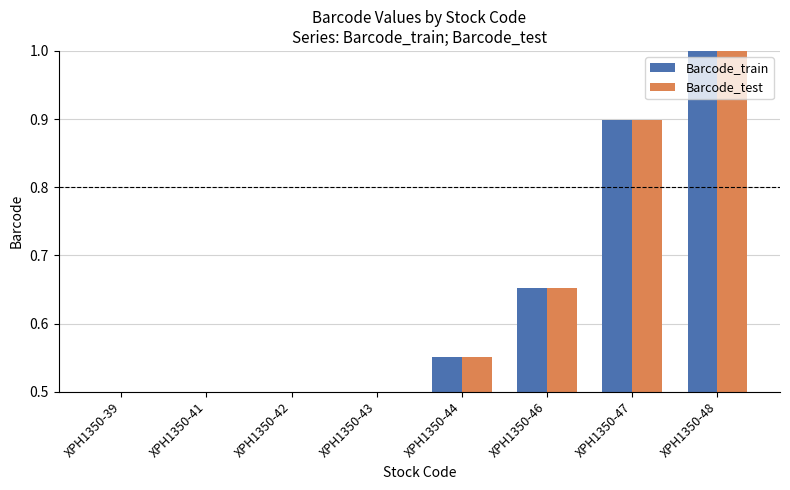

How many Barcode_train values are between 0 and 1?

8